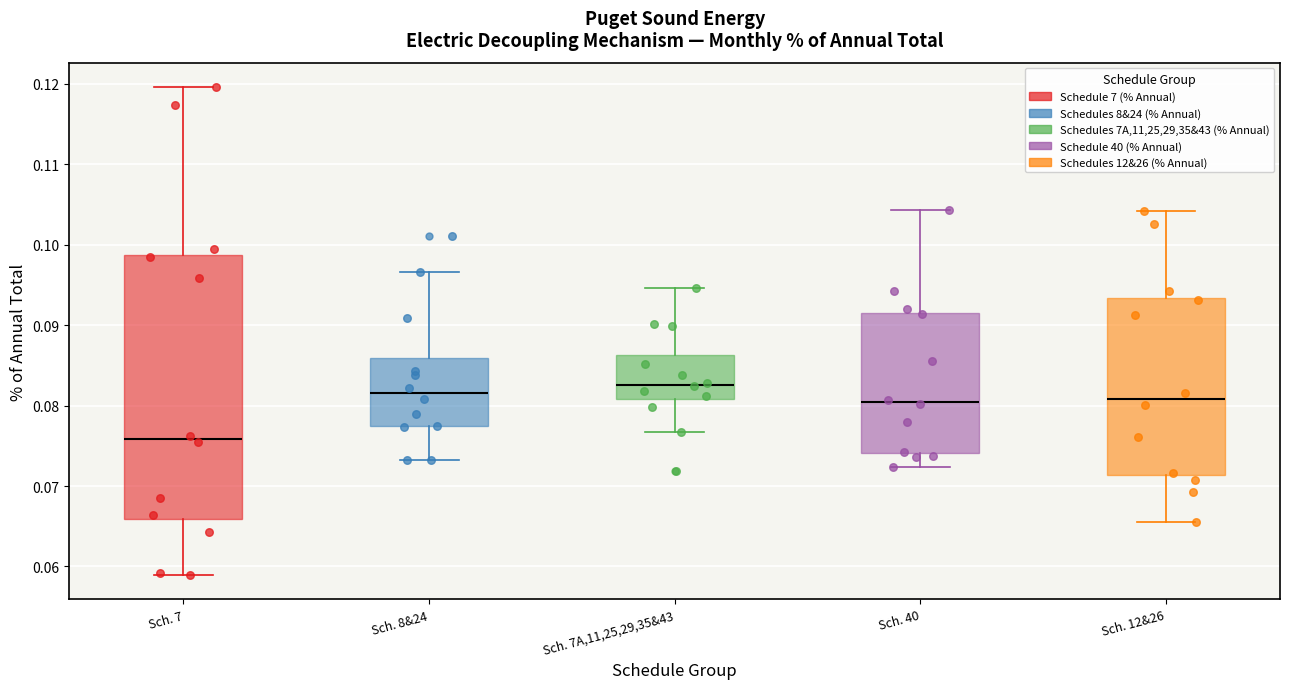

Reading left to right, read every box against the y-axis: the position of its median line, the range the box covers, and the ends of its whiskers. The values are not printed on the chart, so give them approximately, as read against the axis.

Sch. 7: median 0.076, box 0.066 to 0.099, whiskers 0.059 to 0.120
Sch. 8&24: median 0.082, box 0.077 to 0.086, whiskers 0.073 to 0.097
Sch. 7A,11,25,29,35&43: median 0.083, box 0.081 to 0.086, whiskers 0.077 to 0.095
Sch. 40: median 0.080, box 0.074 to 0.092, whiskers 0.072 to 0.104
Sch. 12&26: median 0.081, box 0.071 to 0.093, whiskers 0.066 to 0.104